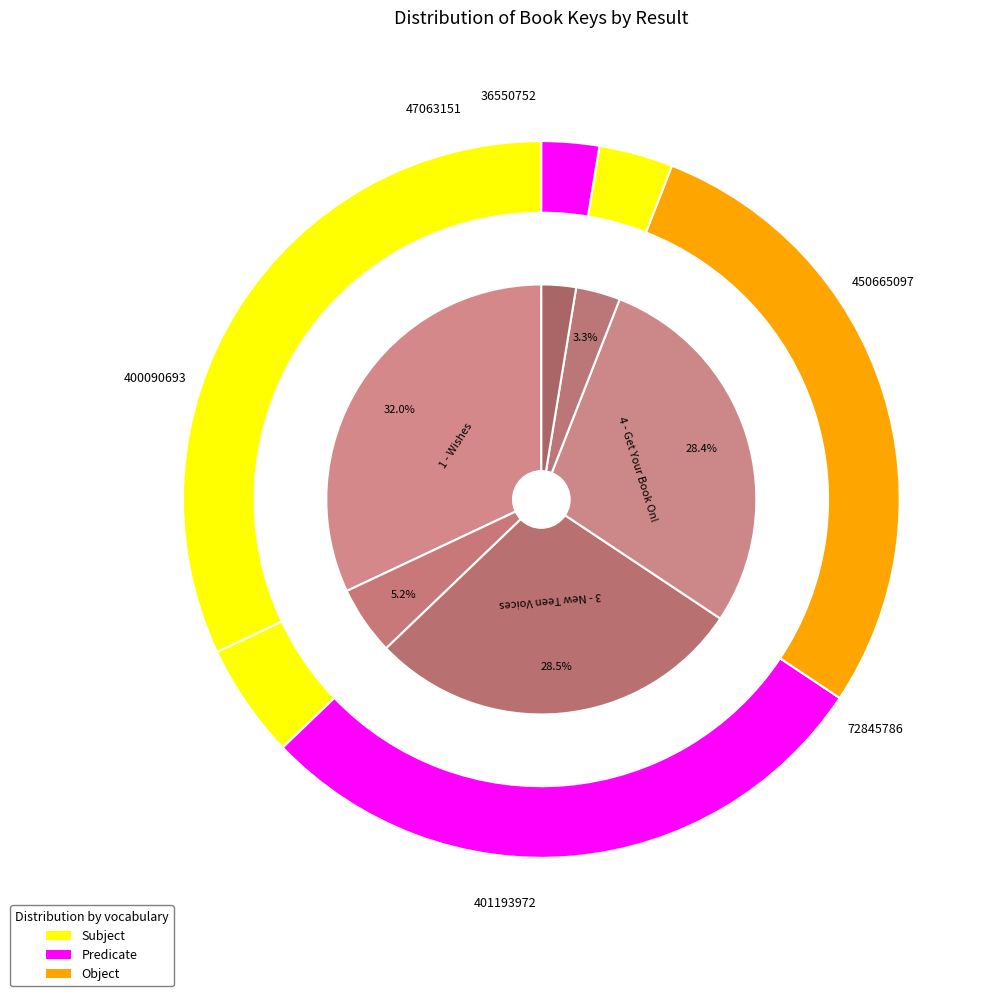

What is the largest slice in the pie chart?

1 - Wishes